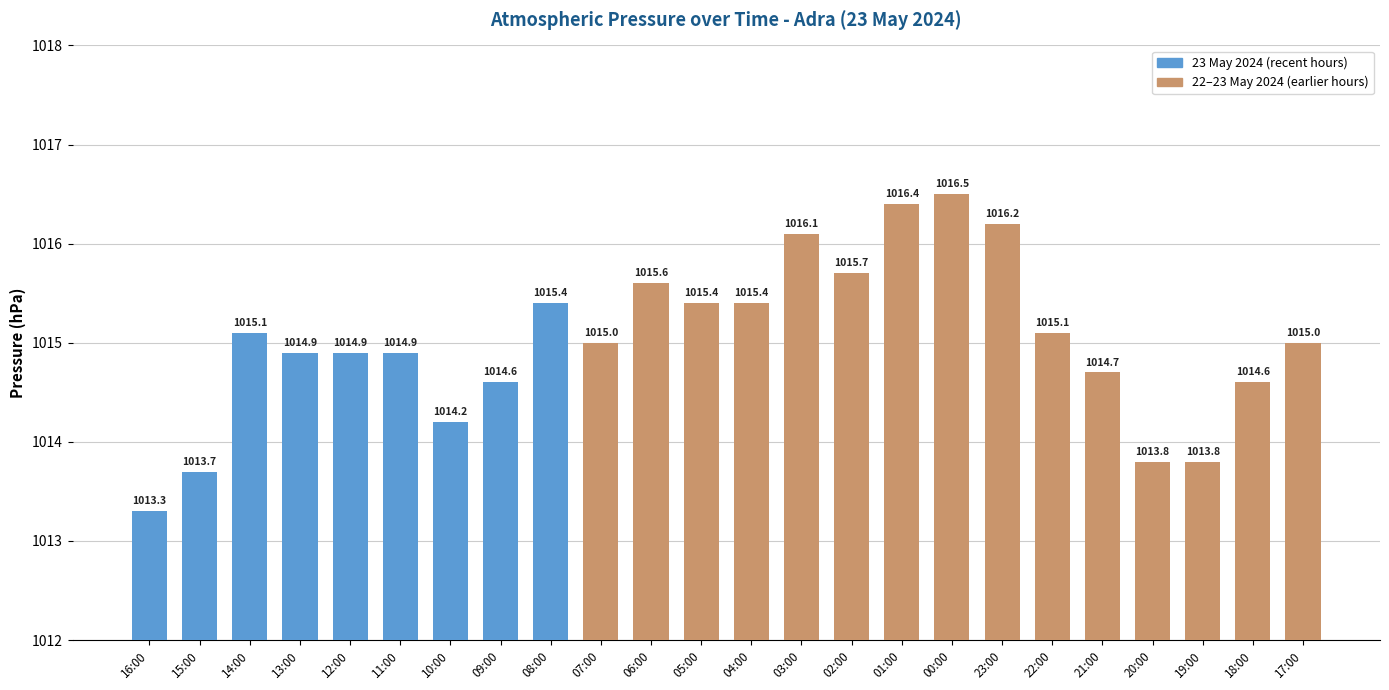

At which category does the chart reach its minimum across all series?

16:00